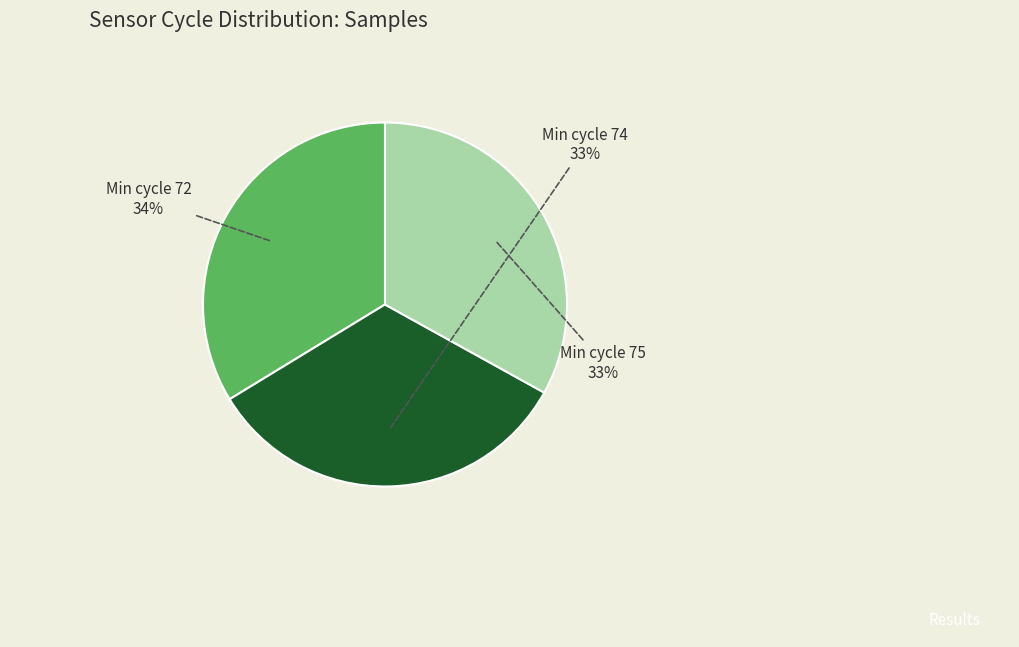

To the nearest percent, what is the difference between the largest and smallest slice percentages?

1%